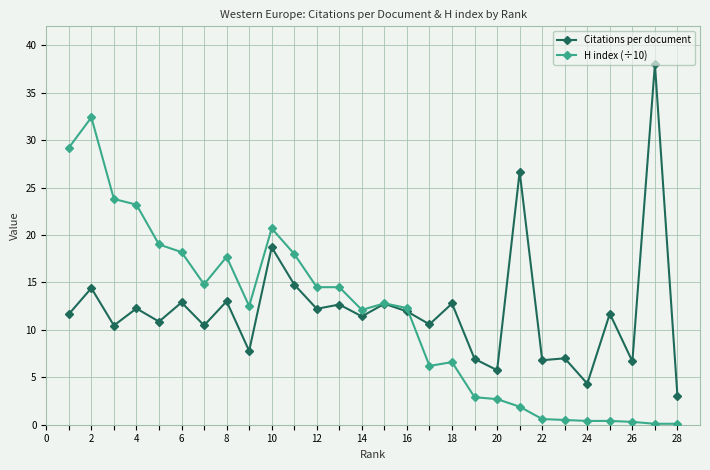

What is the value of the H index (÷10) point at the 11th from the left?

18.0